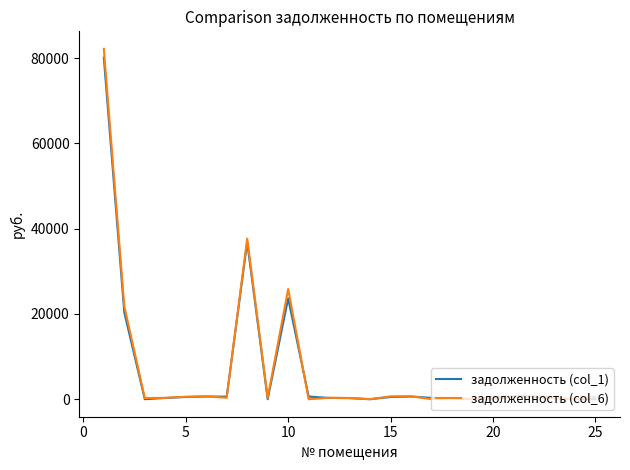

Which series has the largest range (max minus min)?

задолженность (col_6)